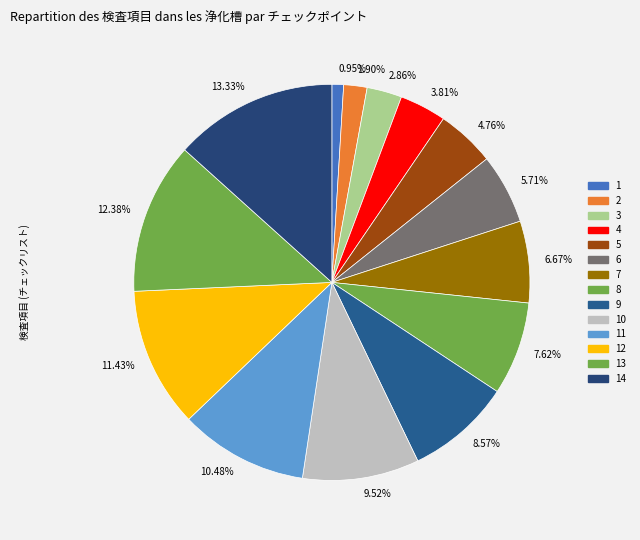

To the nearest percent, what percentage of the pie is 9?

9%